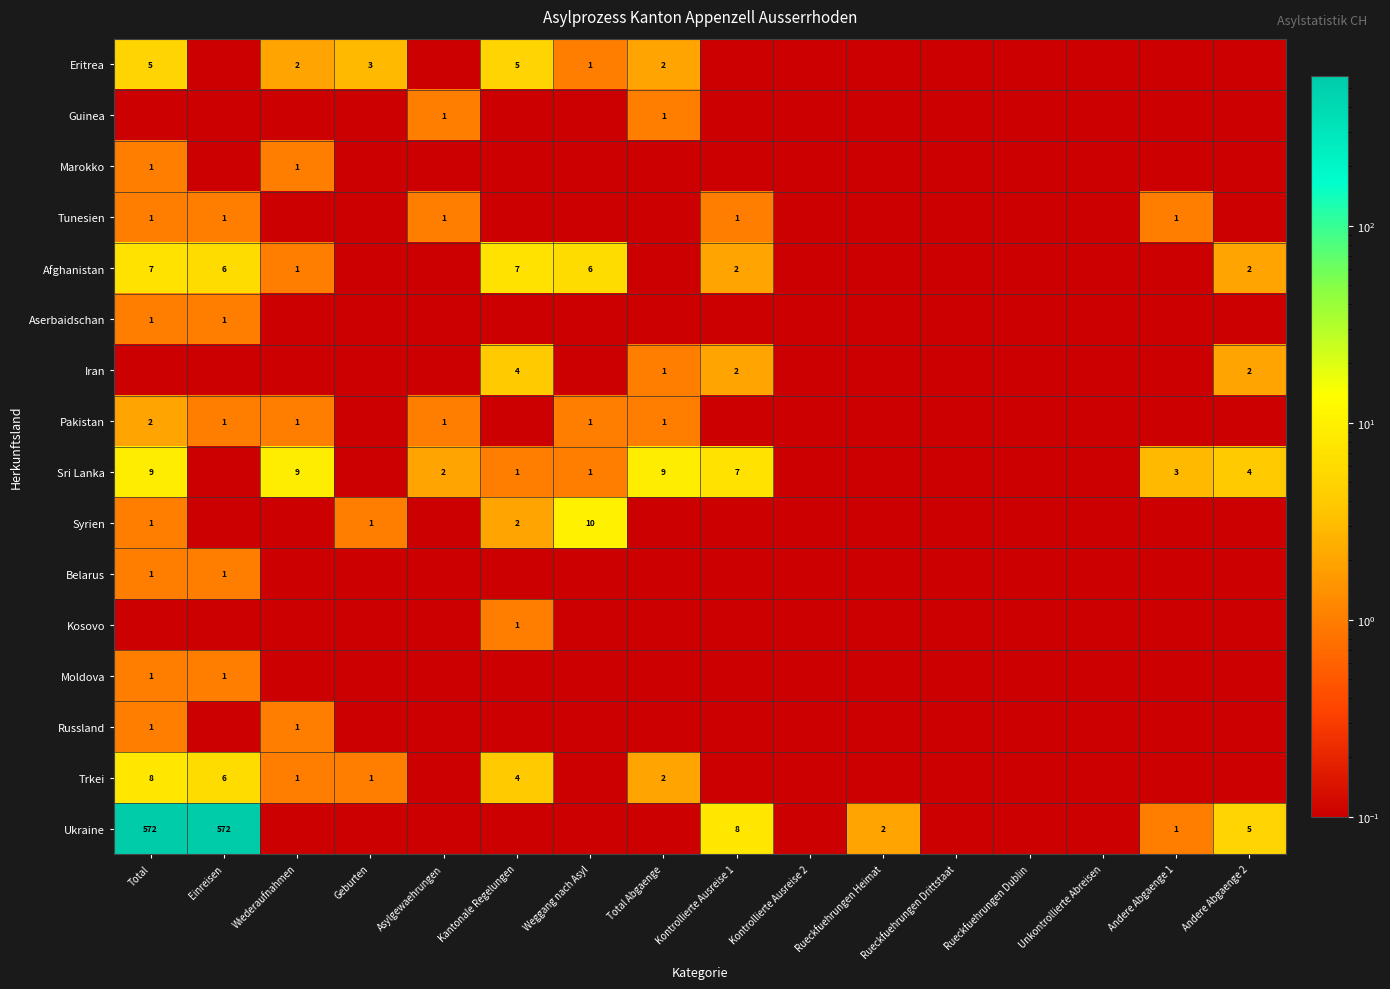

Is the value of Pakistan at Total greater than the value of Afghanistan at Einreisen?

No